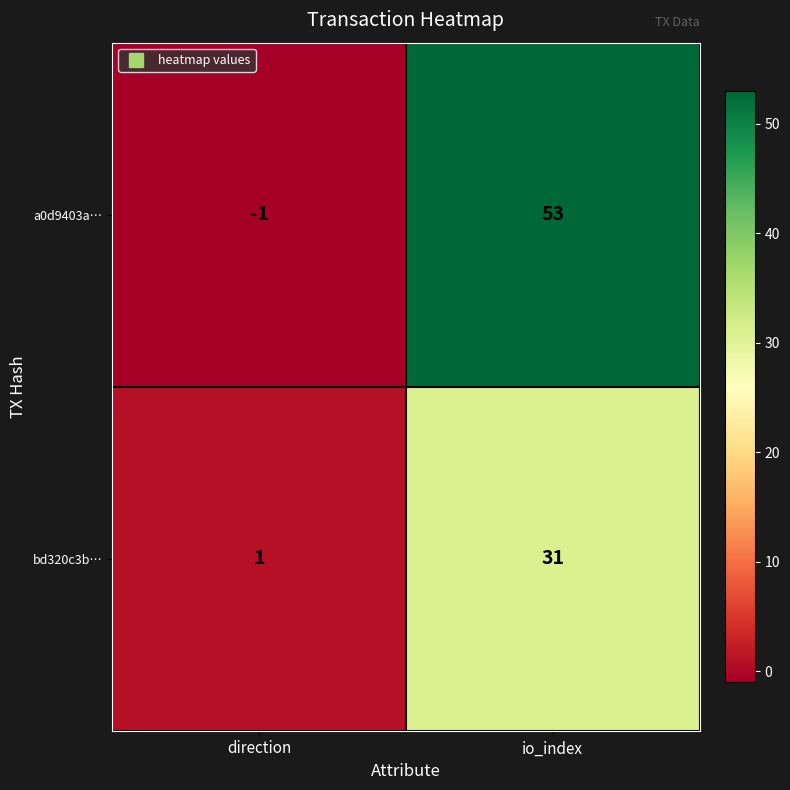

What is the average value of the a0d9403a… series?

26